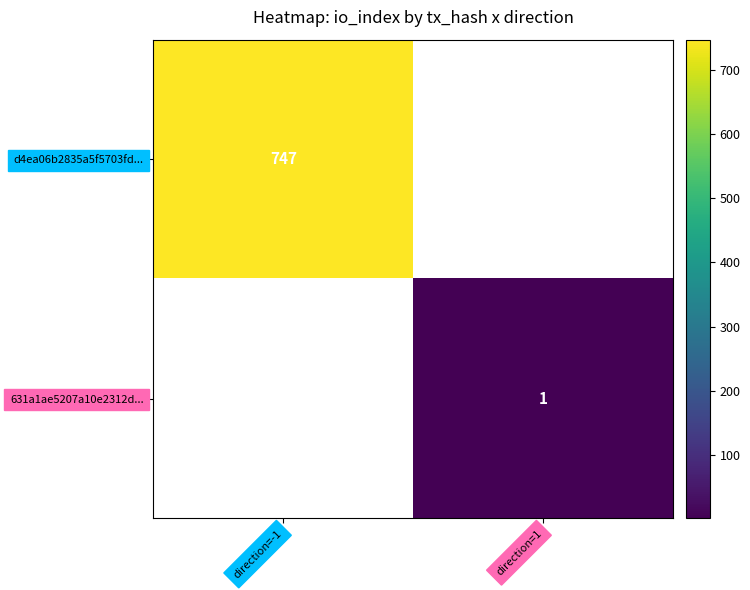

Is the value of 631a1ae5207a10e2312d... at direction=1 greater than the value of d4ea06b2835a5f5703fd... at direction=-1?

No